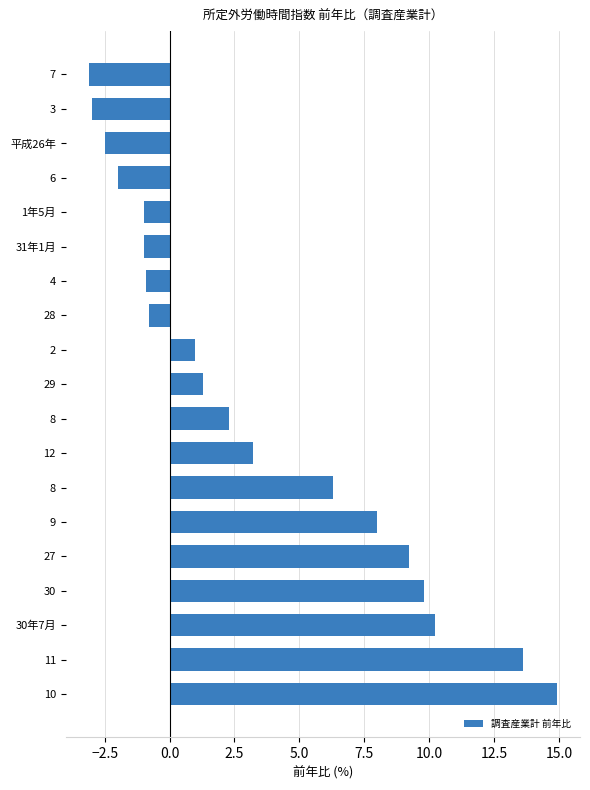

Does the chart contain any negative values?

Yes